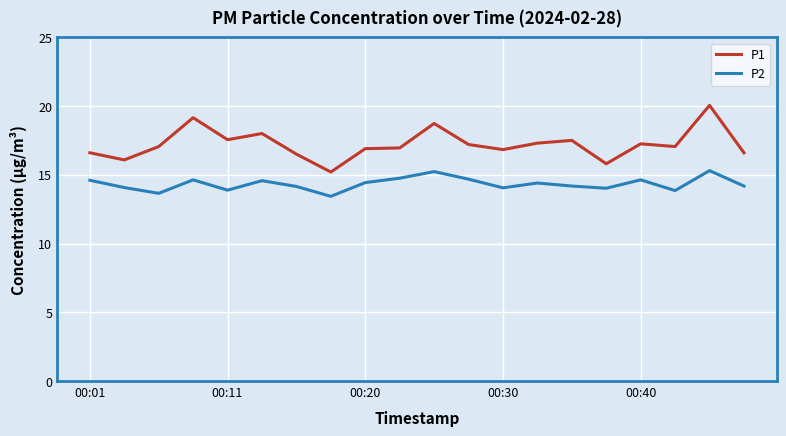

Which series has the largest total across all categories?

P1